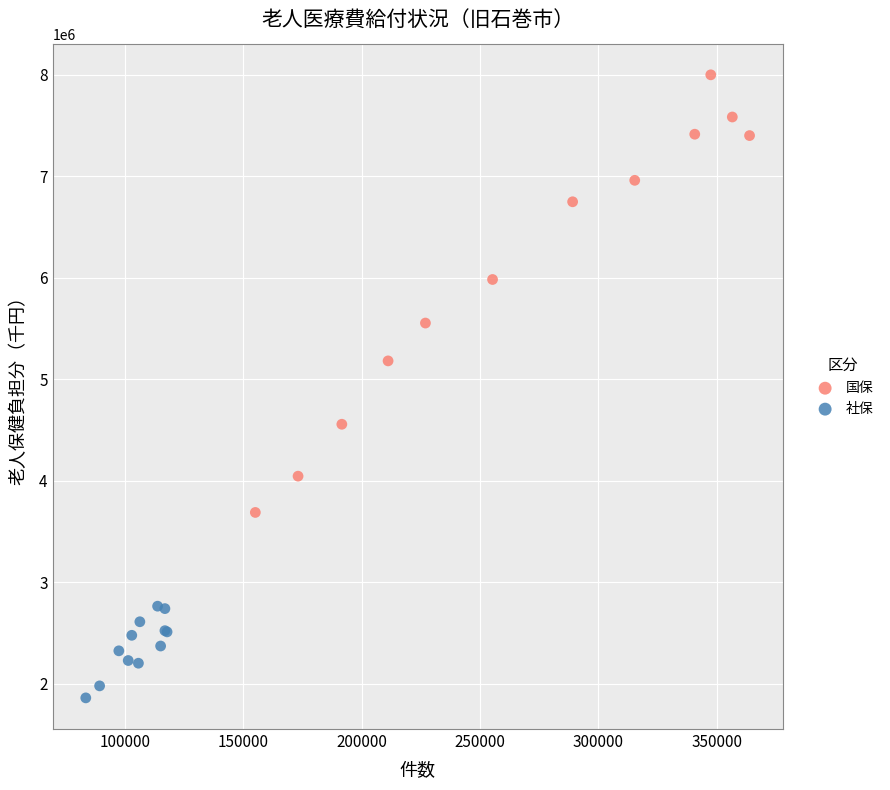

Which series has the largest Y range (max minus min)?

国保